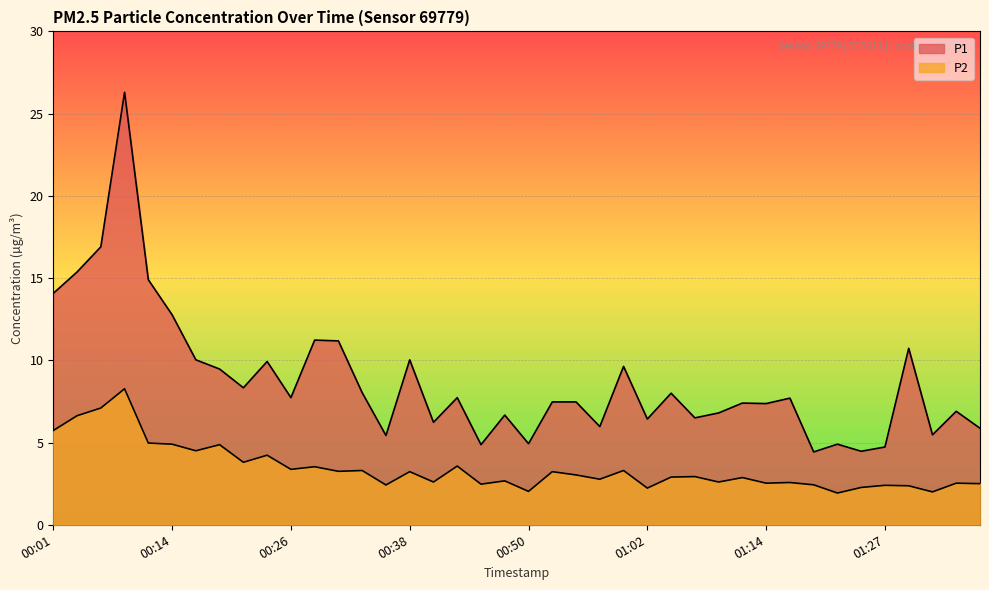

Between 00:45 and 00:33, which is larger?

00:33